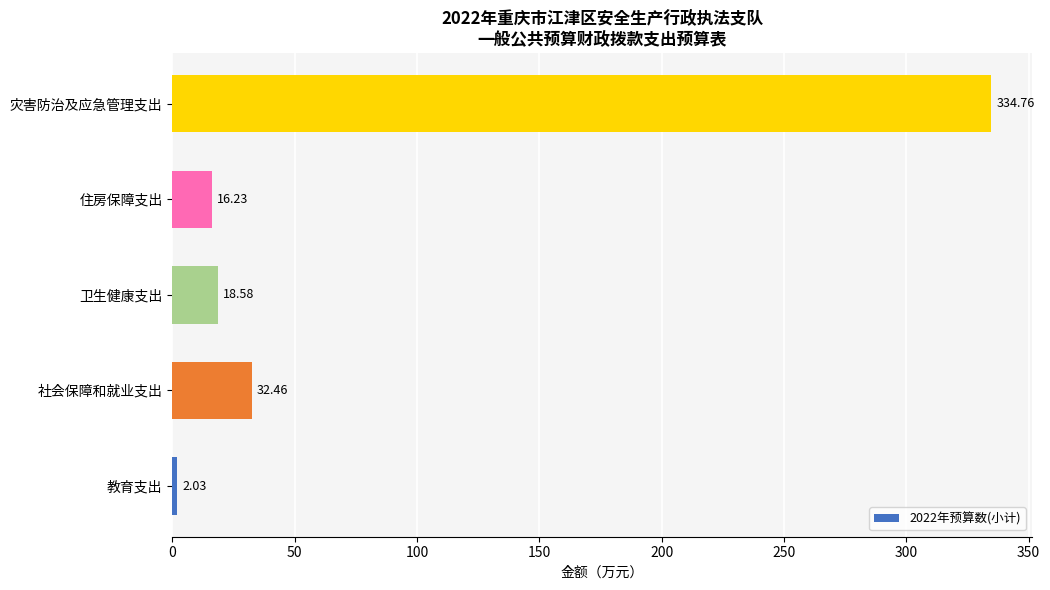

What is the change in value from 教育支出 to 社会保障和就业支出?

+30.4